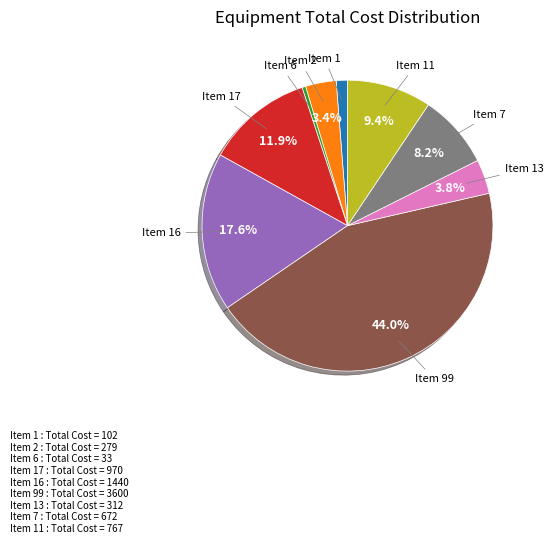

Does any single category account for the majority?

No